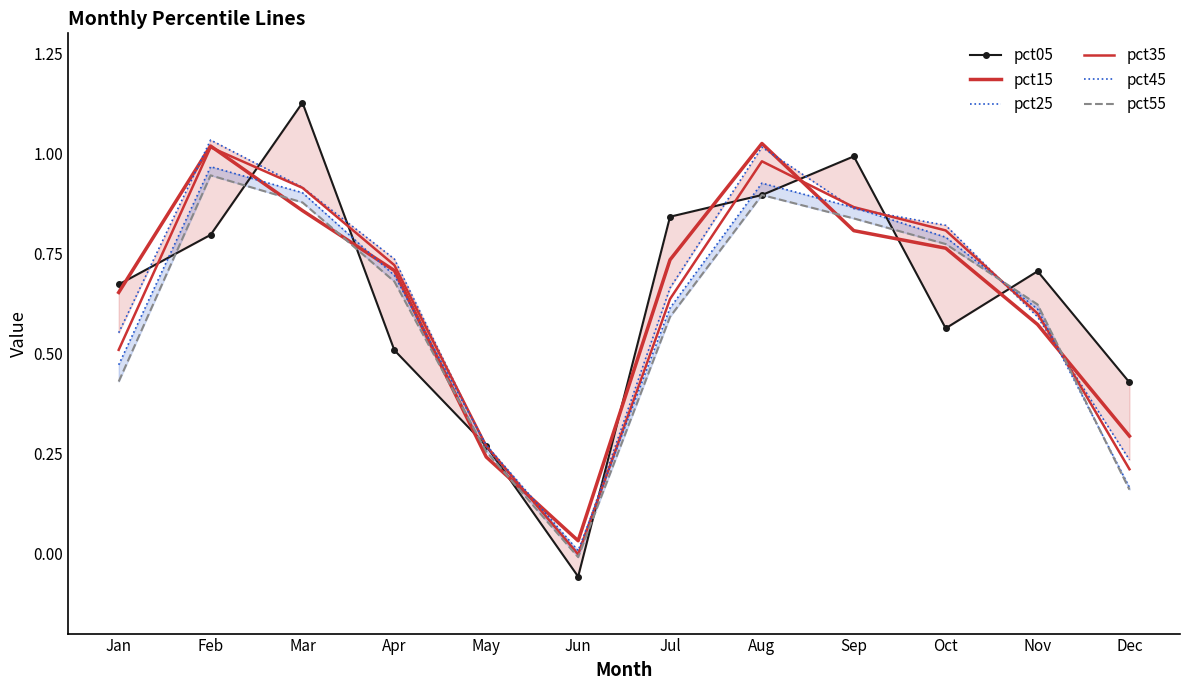

The value of pct25 at Feb is 1.4. True or false?

False